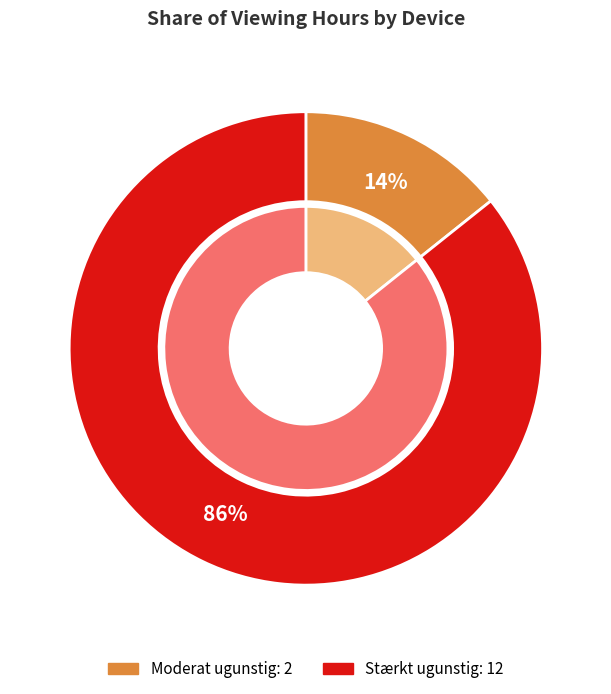

What is the majority slice?

Stærkt ugunstig